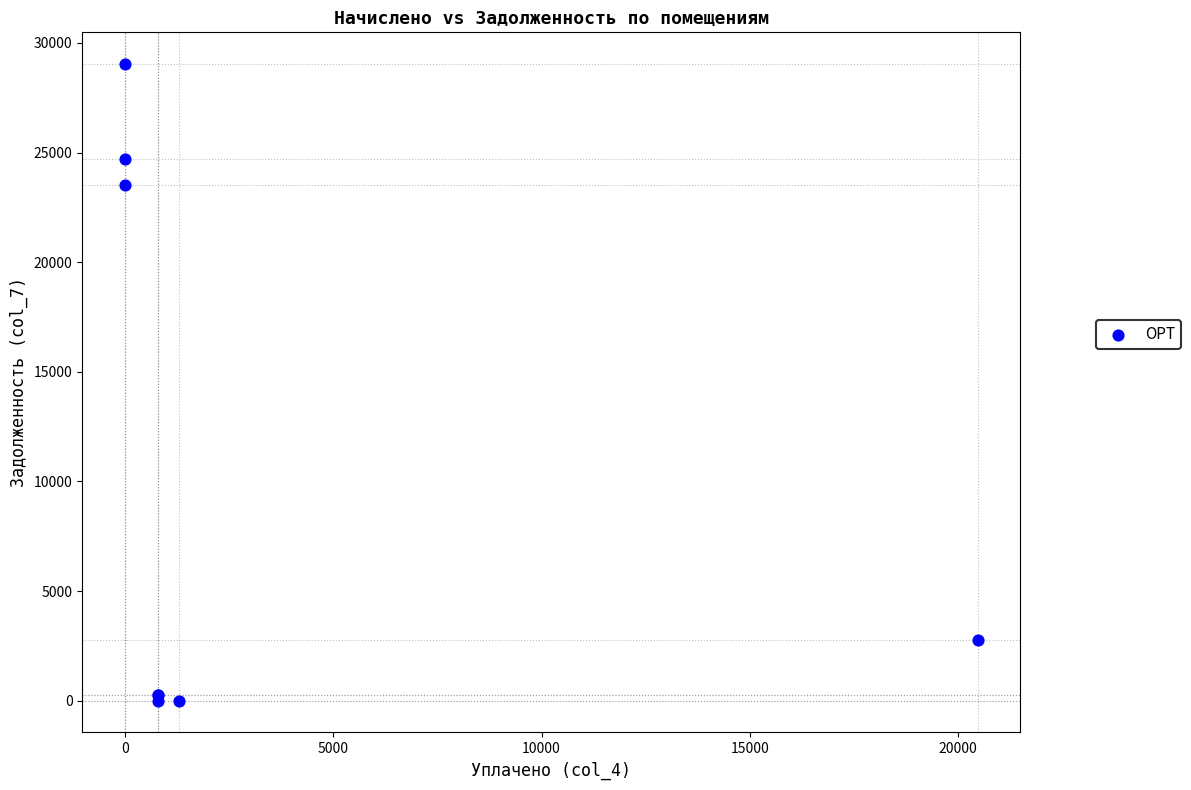

What Y value in the scatter plot is closest to 14516?

23515.5